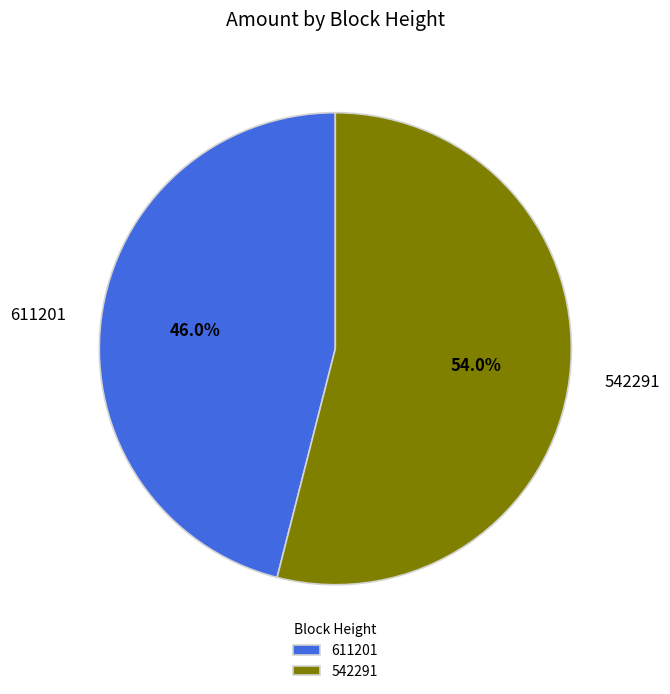

To the nearest percent, what is the difference between the 542291 and 611201 slice percentages?

8%